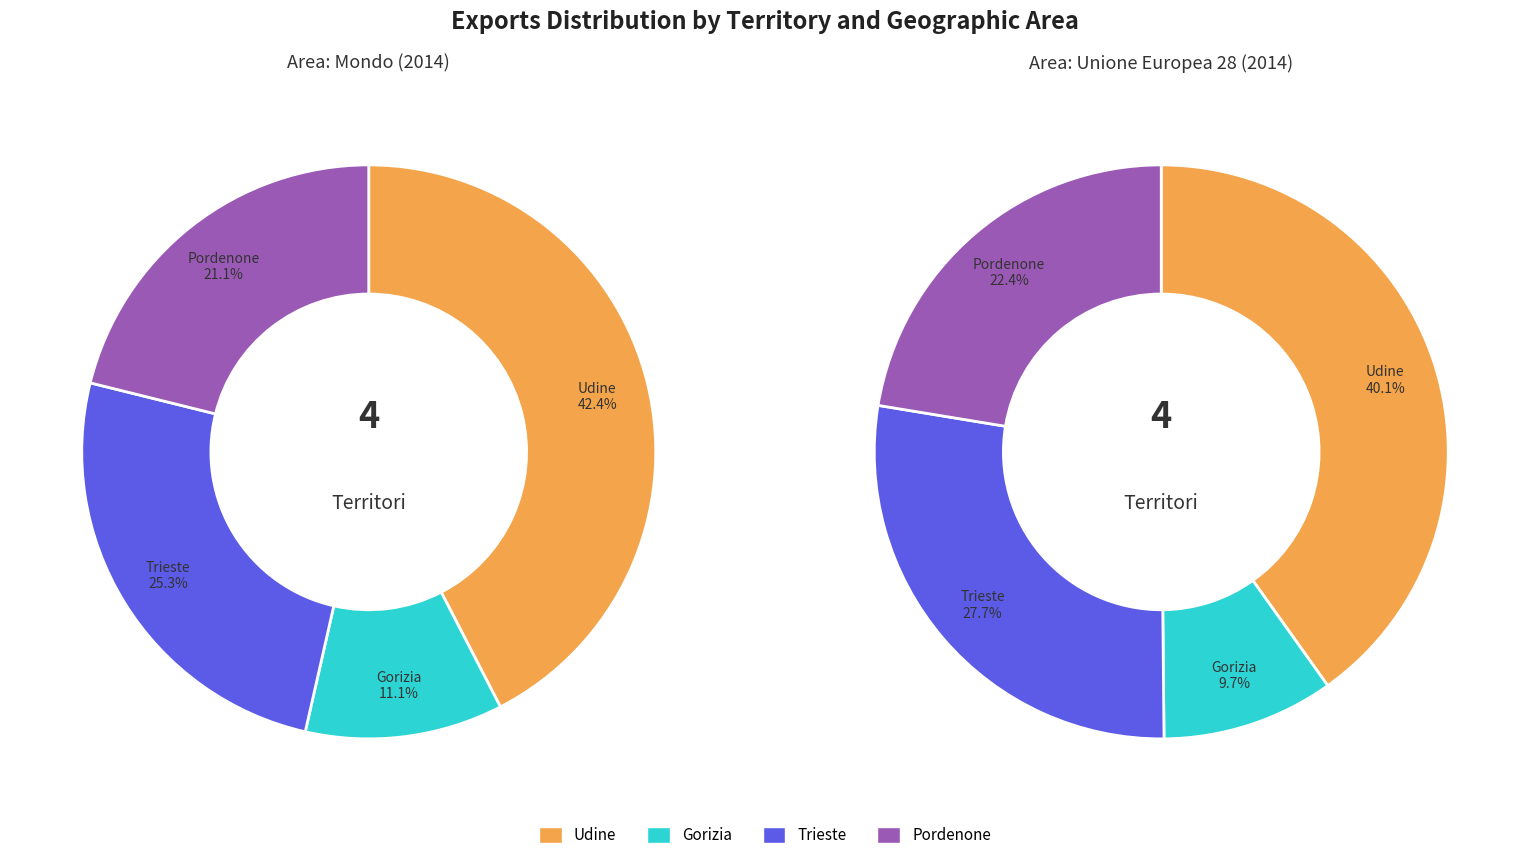

Does Pordenone account for over 50% of the chart?

No